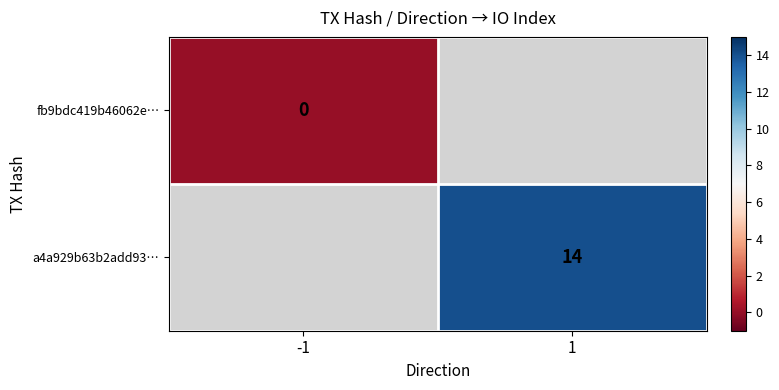

True or false: a4a929b63b2add93… has a value of 9 at 1.

False